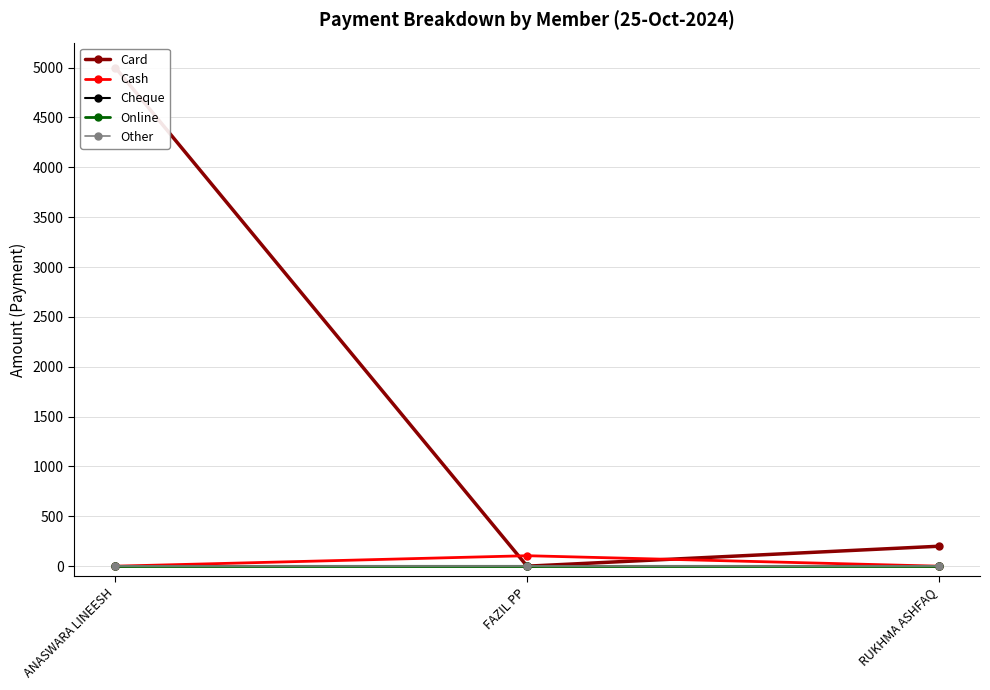

Reading left to right, what are all the values shown in this chart?

Card: 5000	0	200
Cash: 0	105	0
Cheque: 0	0	0
Online: 0	0	0
Other: 0	0	0